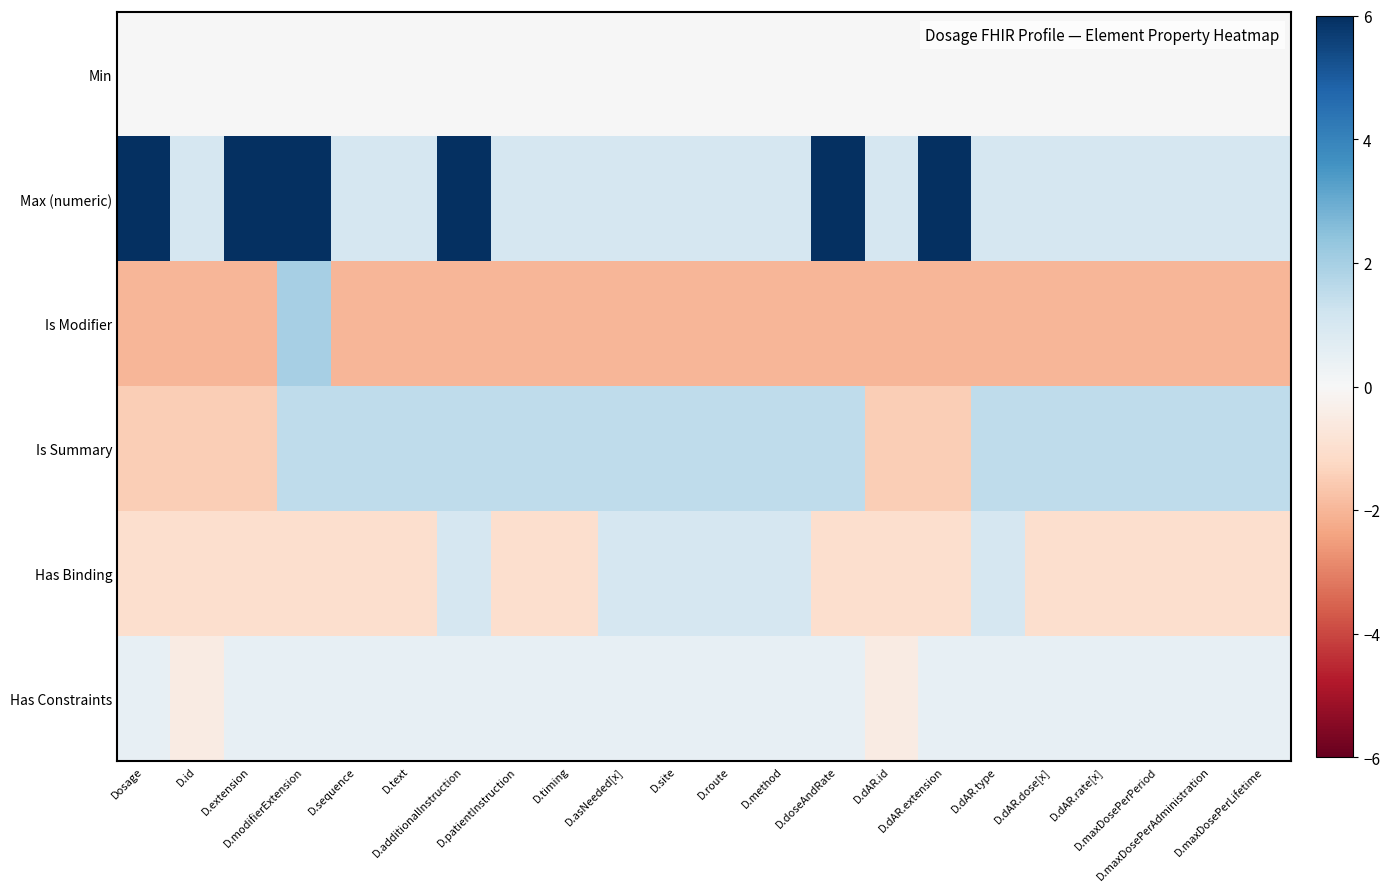

How many categories are shown in the chart?

22